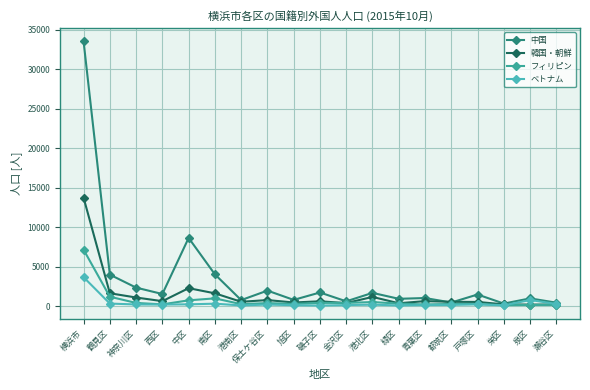

Where does the フィリピン series first go above 311?

横浜市